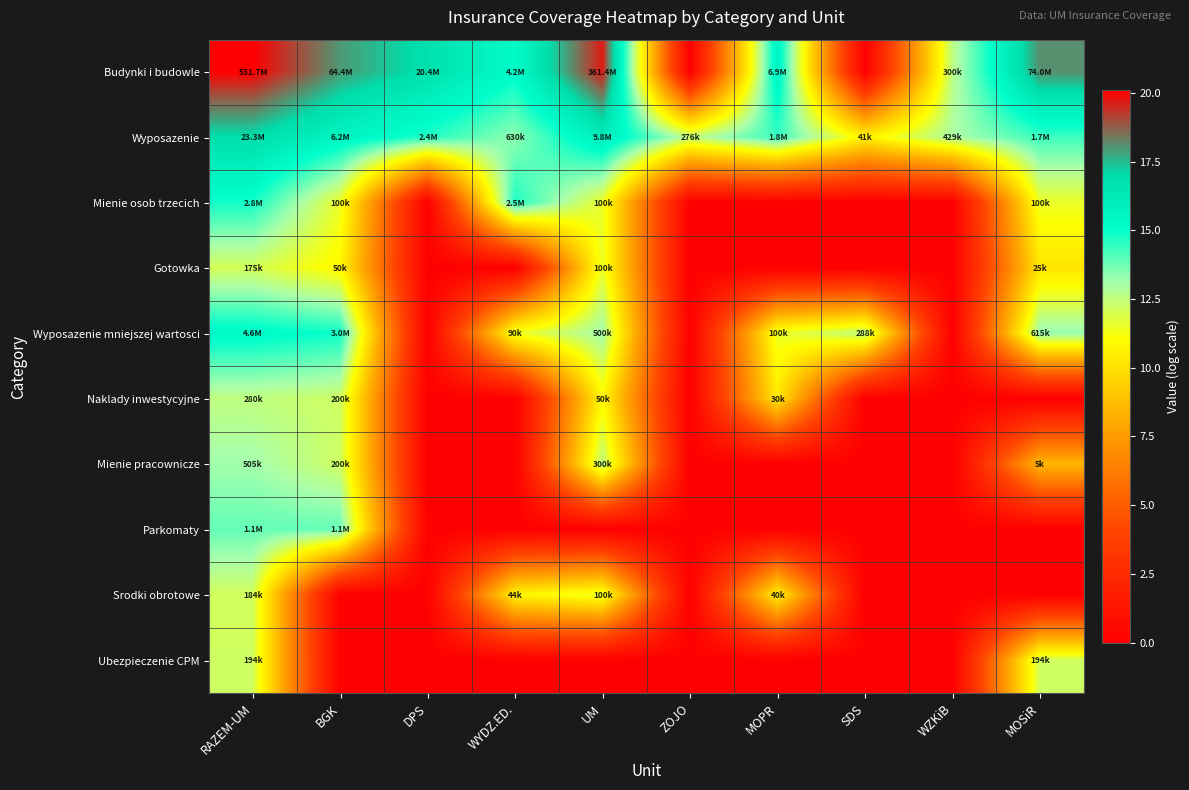

Which series has the largest range (max minus min)?

Budynki i budowle